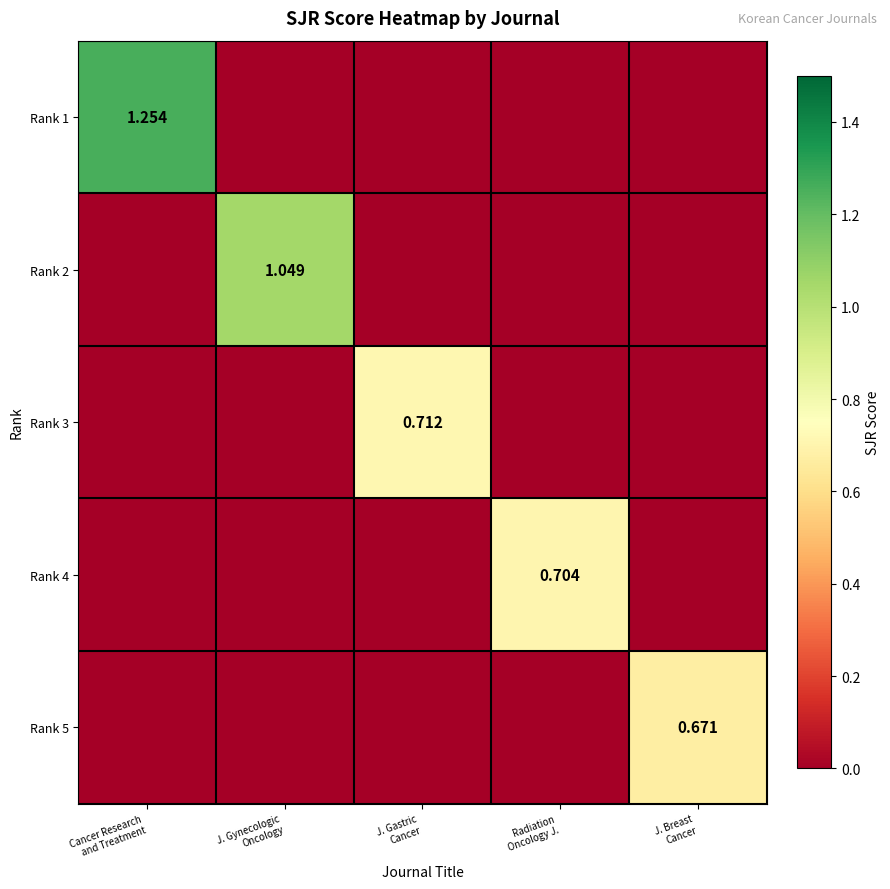

How many Rank 4 values are between 0 and 1?

5